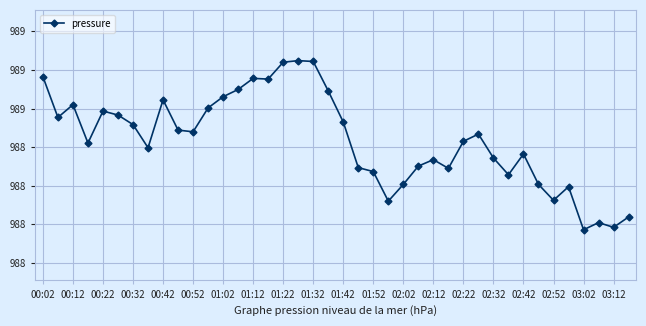

At which category does the data reach its first local peak?

00:12